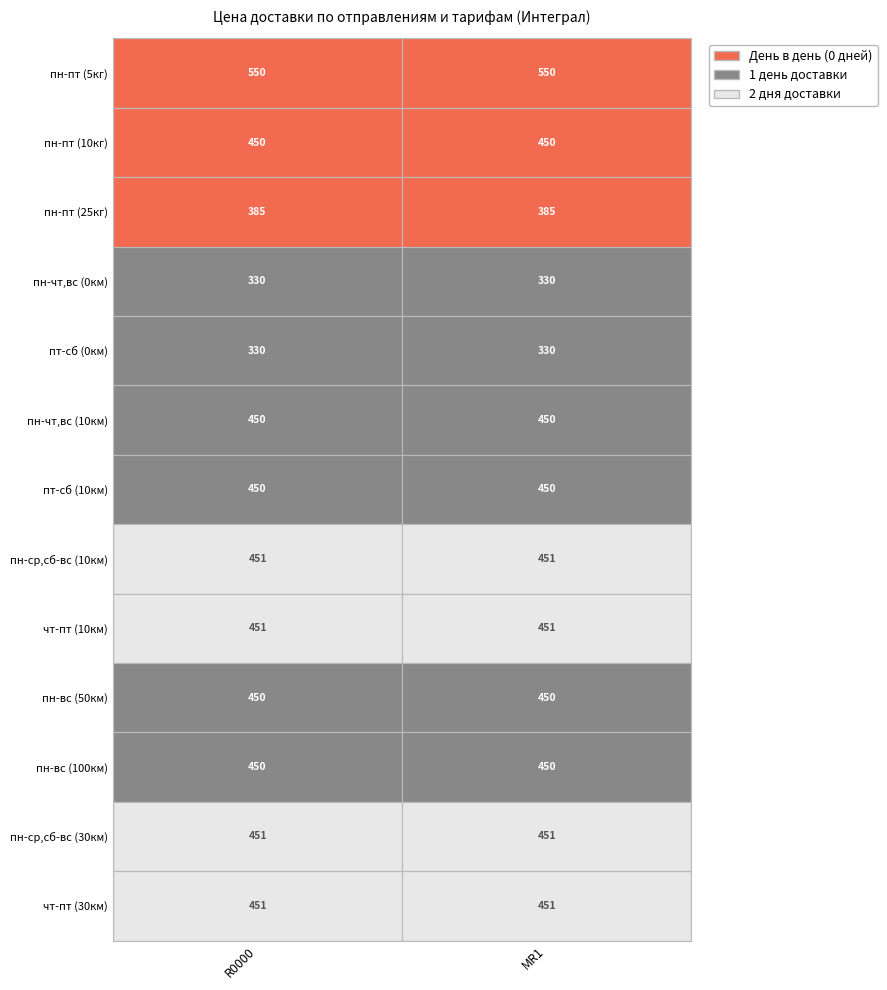

At 2, list the series in order from largest to smallest.

R0000, MR1